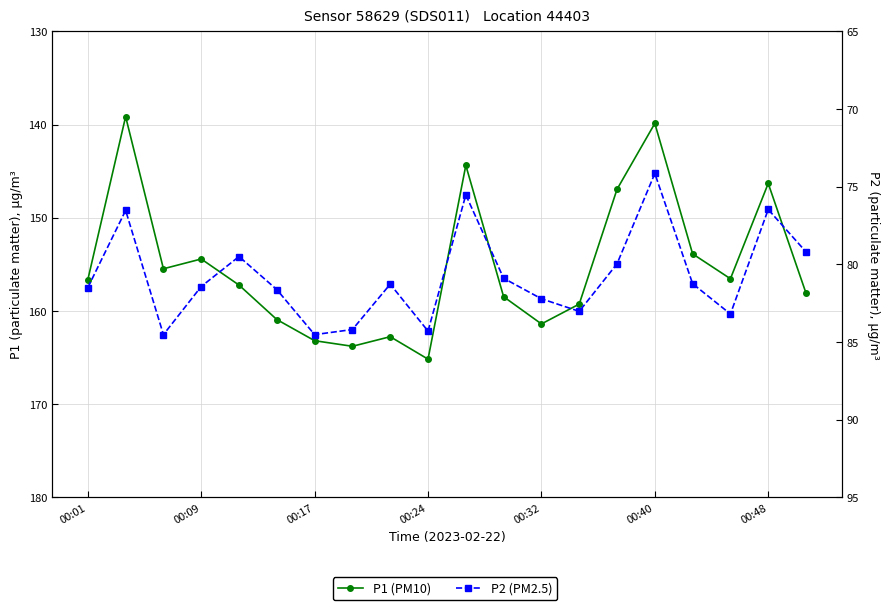

Reading right to left, transcribe all the data shown in this chart.

P1 (PM10): 158.1	146.3	156.6	153.9	139.9	146.9	159.3	161.4	158.5	144.4	165.2	162.8	163.8	163.2	160.9	157.2	154.4	155.5	139.2	156.7
P2 (PM2.5): 79.2	76.5	83.2	81.2	74.2	80.0	83.0	82.2	80.9	75.5	84.3	81.3	84.2	84.5	81.6	79.5	81.4	84.5	76.5	81.5